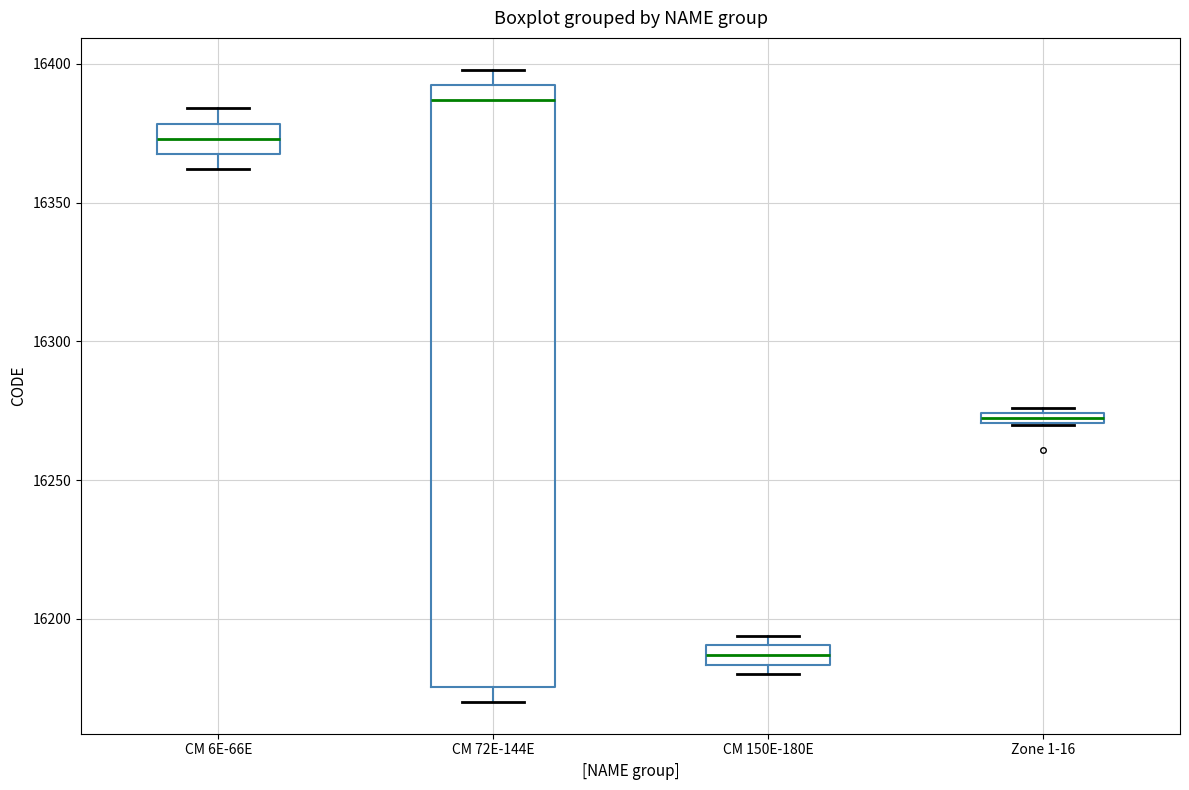

Where is the upper edge of the box for CM 150E-180E on the y-axis? The values are not printed on the chart, so give them approximately, as read against the axis.

16190